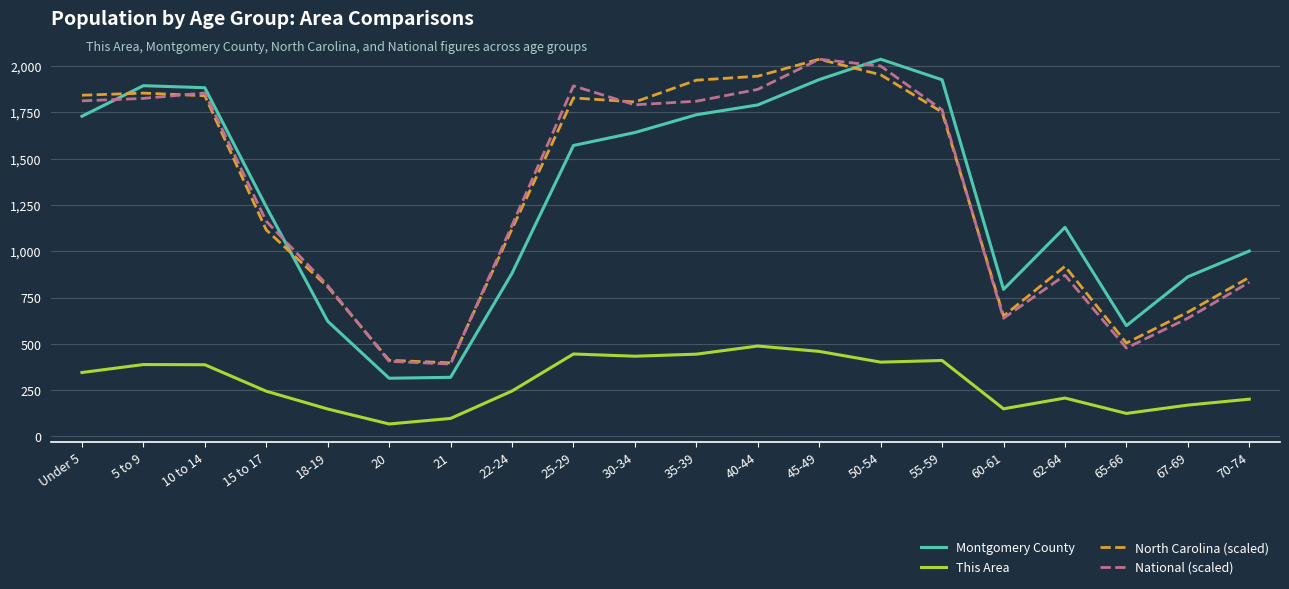

What is the total value across all series at 55-59?

5851.2